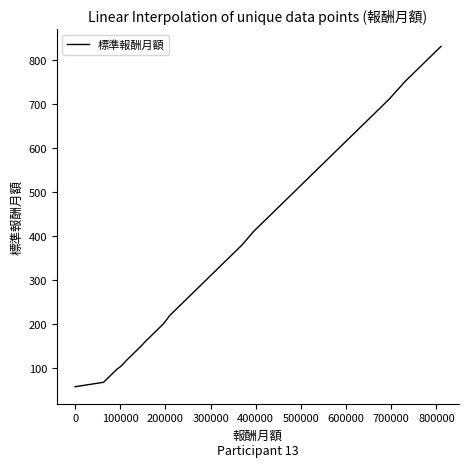

What is the difference between the maximum and minimum values?

772